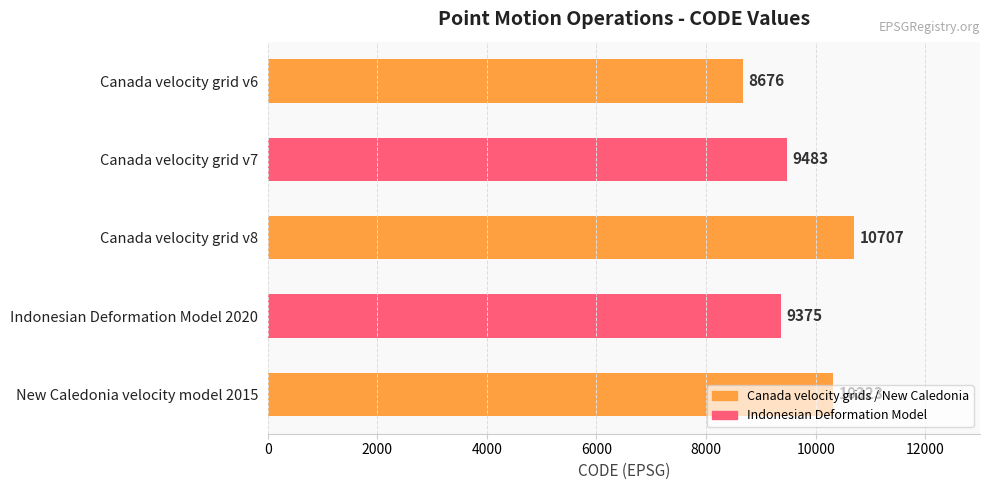

Between Indonesian Deformation Model 2020 and Canada velocity grid v7, which is larger?

Canada velocity grid v7